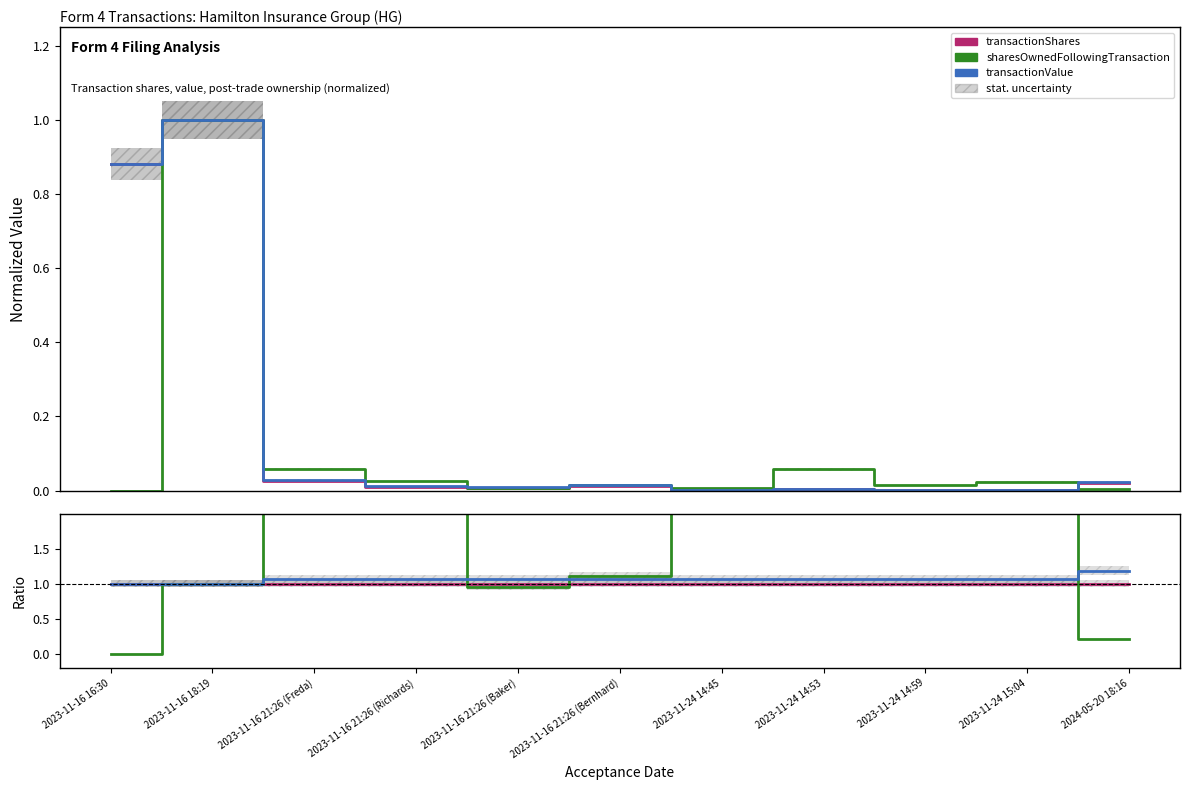

How many interior local valleys does the transactionValue series have?

1